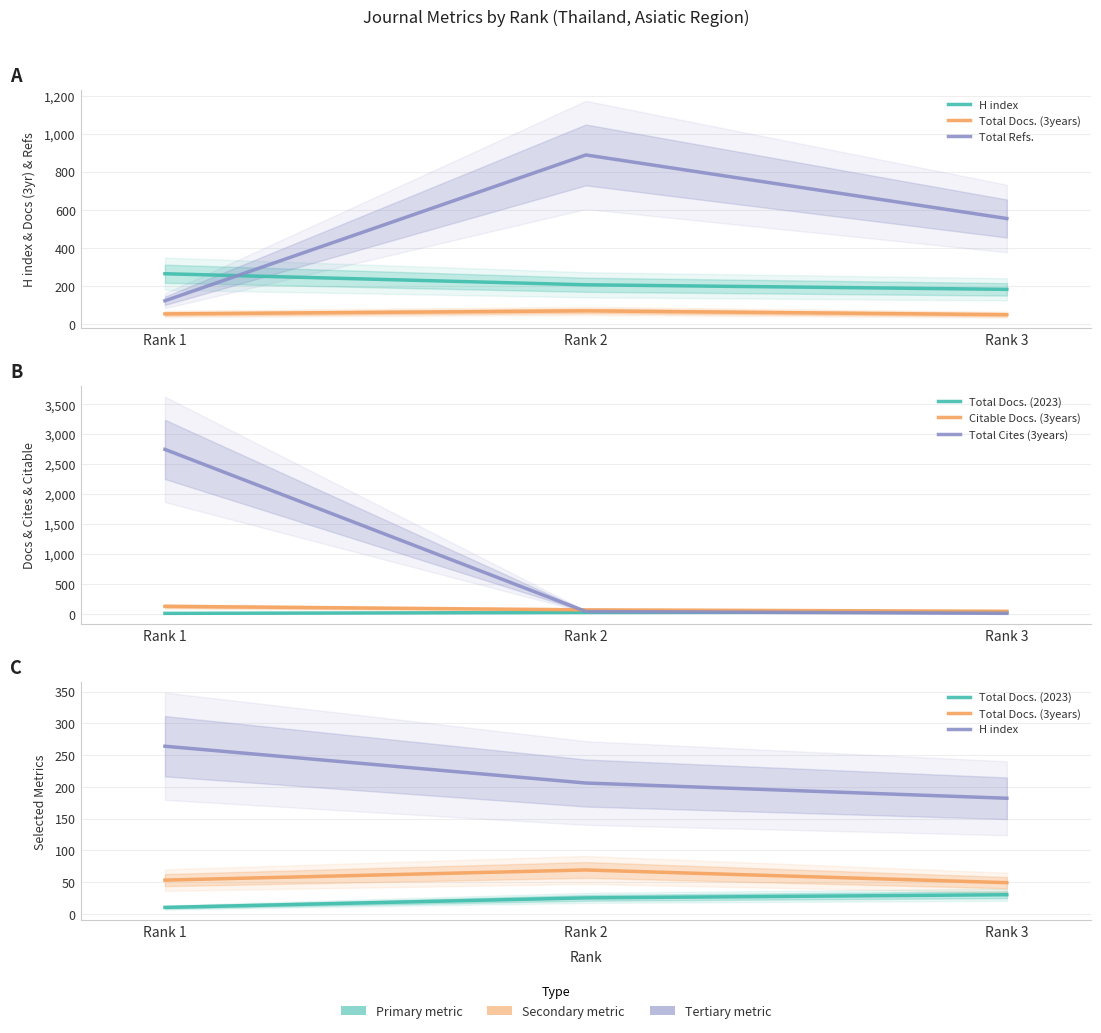

Reading left to right, what are all the values shown in this chart?

H index: 264	206	182
Total Docs. (3years): 53	69	49
Total Refs.: 122	888	554
Total Docs. (2023): 10	25	30
Citable Docs. (3years): 127	69	45
Total Cites (3years): 2749	41	10